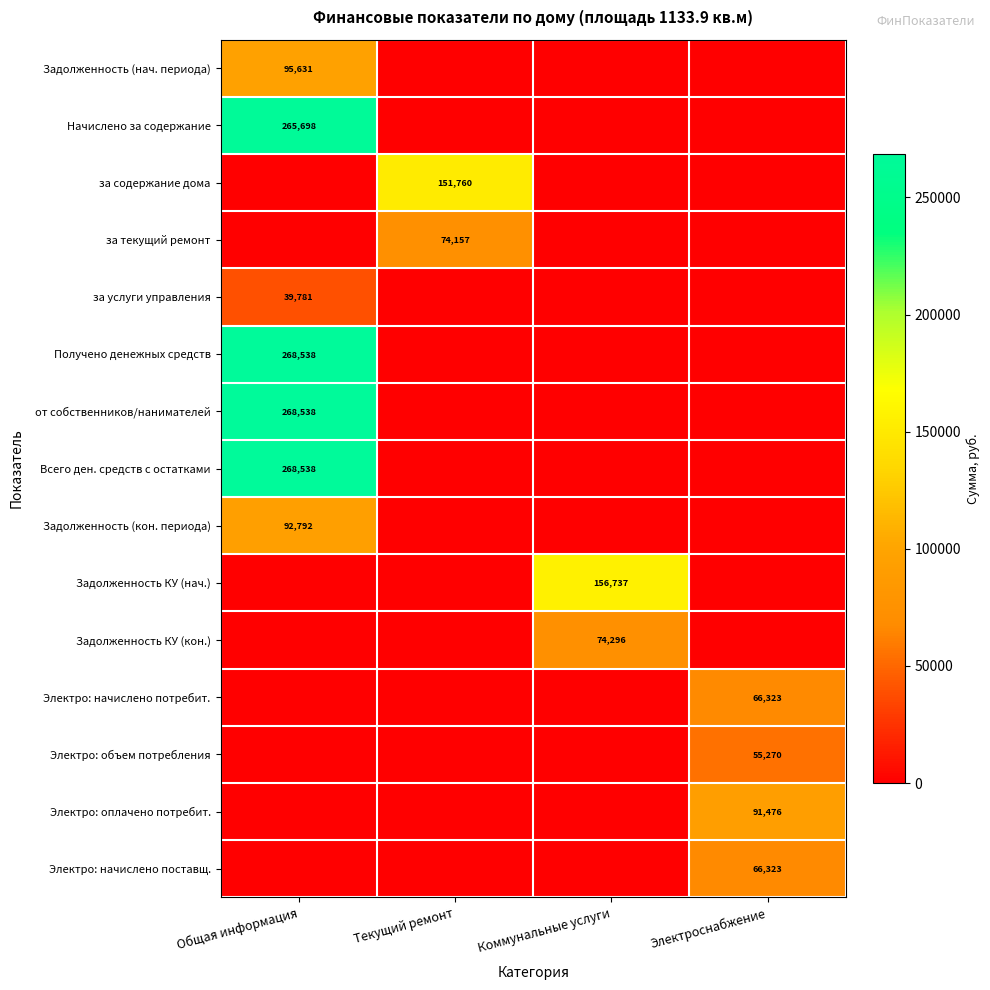

The Электро: объем потребления series shows 55270 at Электроснабжение. True or false?

True